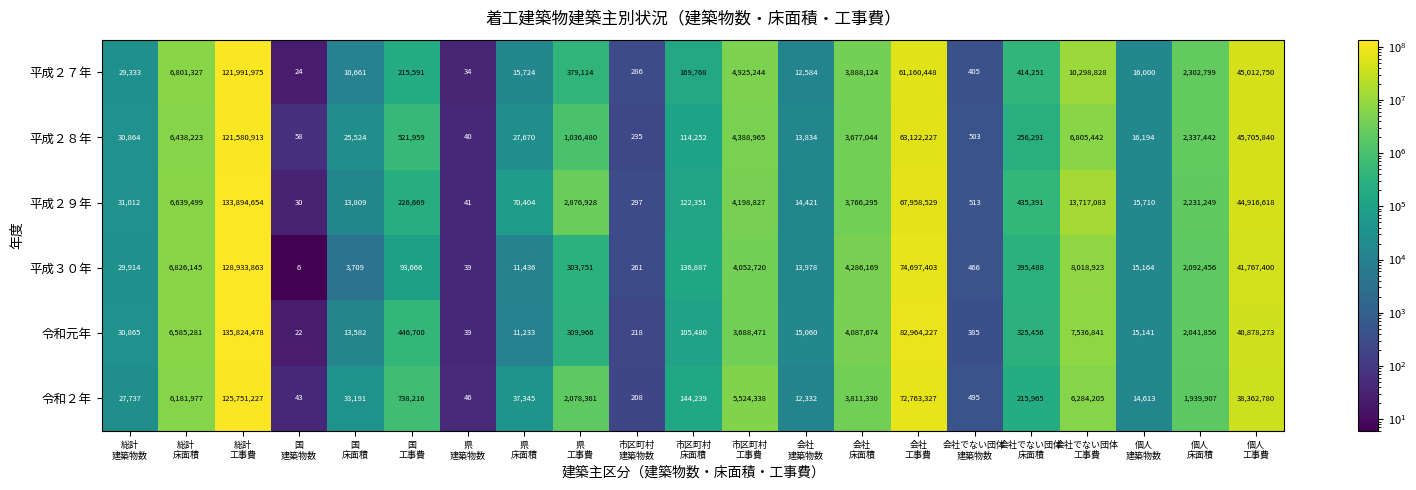

Which series has the largest total across all categories?

令和元年